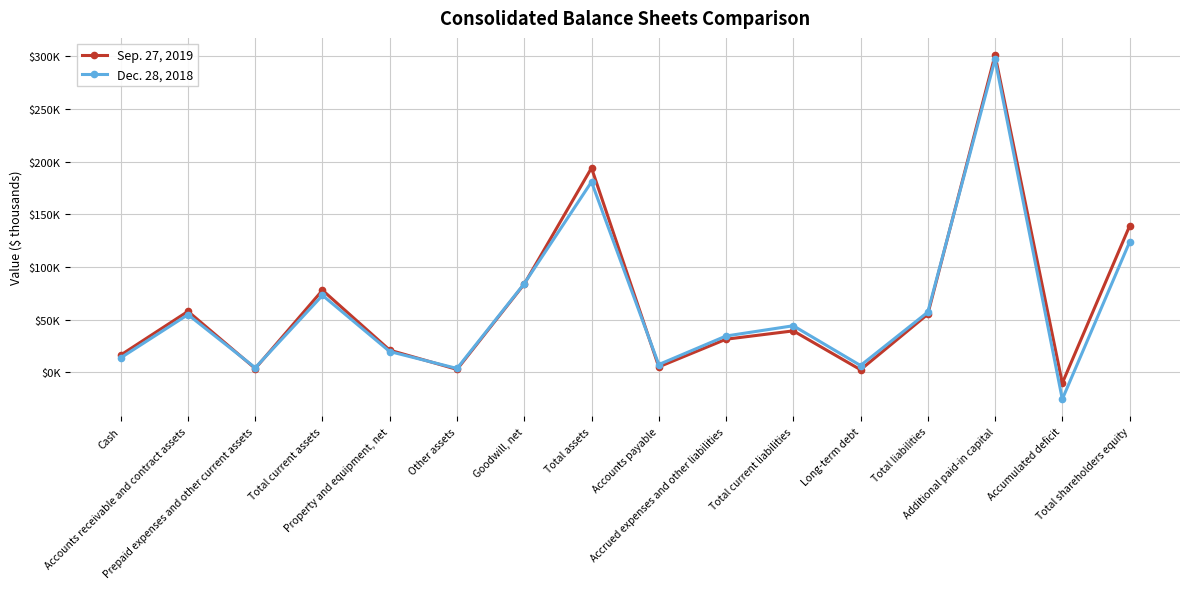

Reading right to left, list all the values displayed in this chart.

Sep. 27, 2019: 138747	-10221	301035	55186	2500	39367	31450	5217	193933	83782	2801	21080	77977	3664	57890	16423
Dec. 28, 2018: 123590	-25424	296955	57162	6500	44227	34498	7429	180752	84207	3704	19750	73091	4339	54807	13808